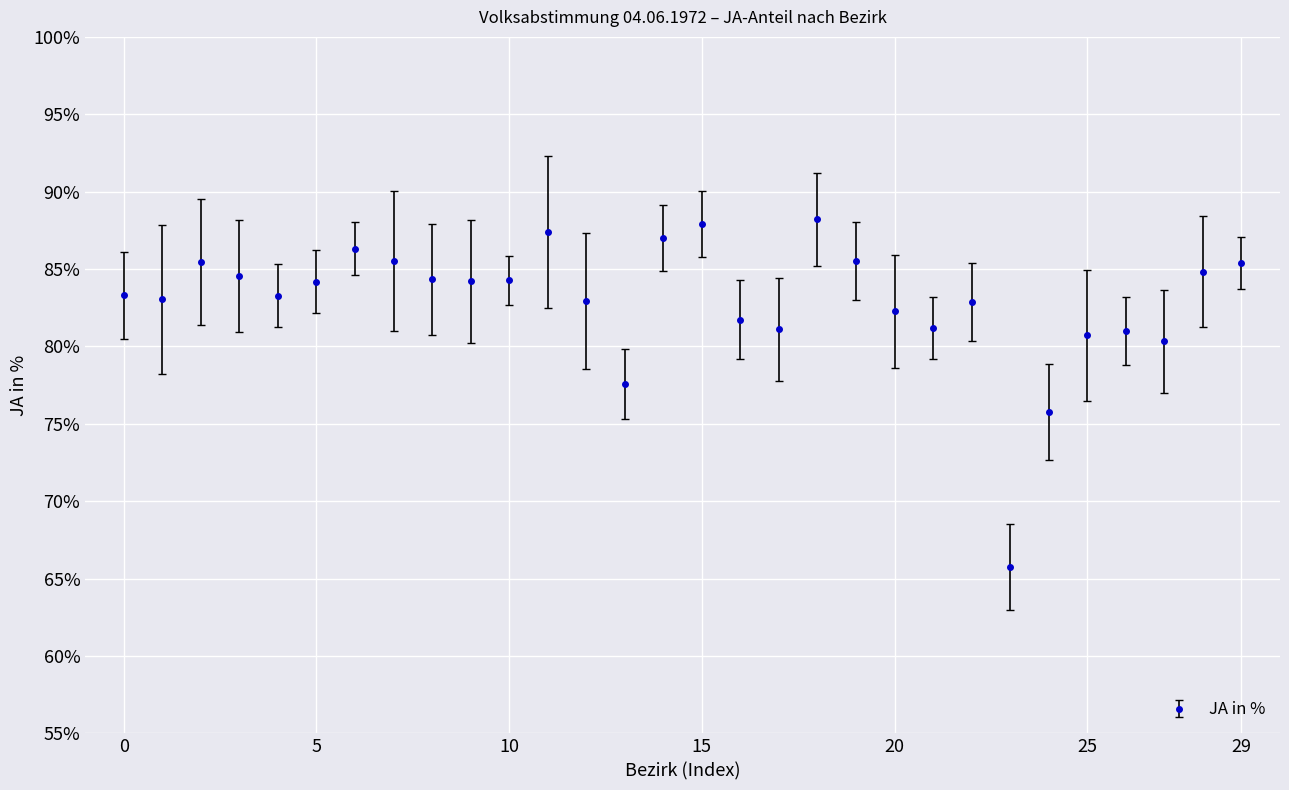

What is the average value?

82.9